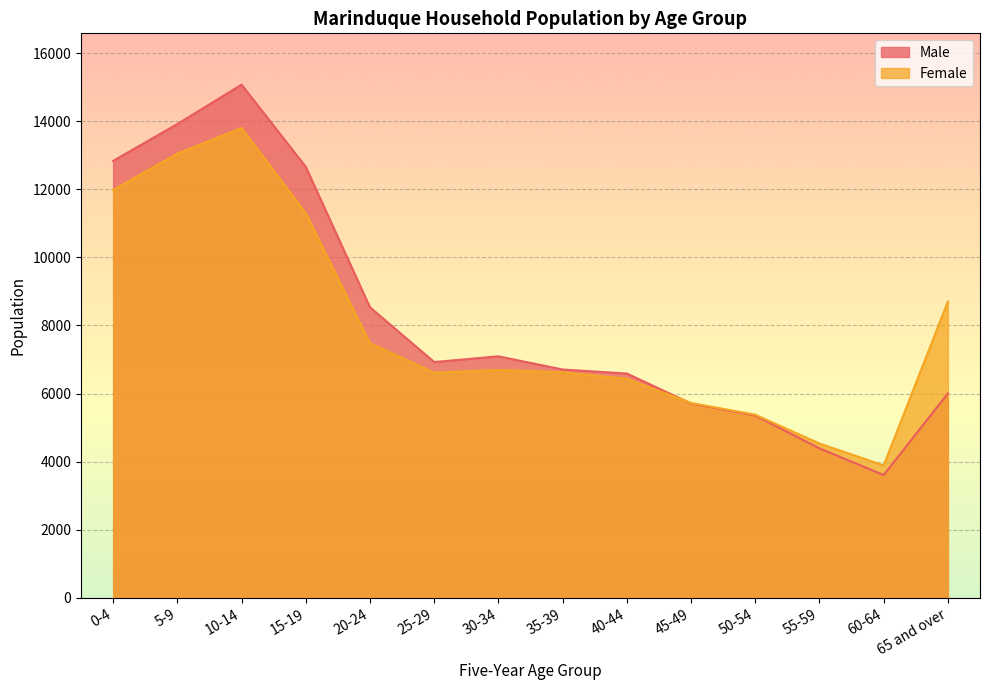

What is the greatest value displayed?

15074